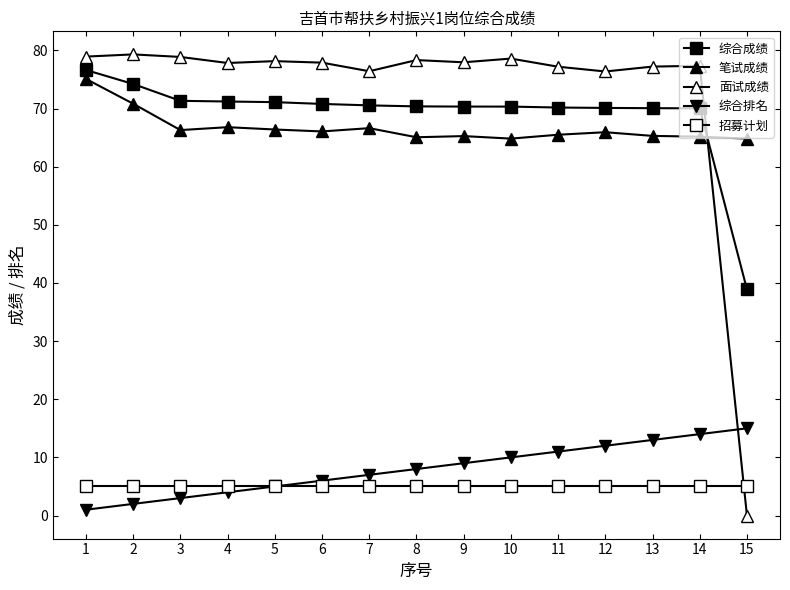

How many lines are shown in the chart?

5